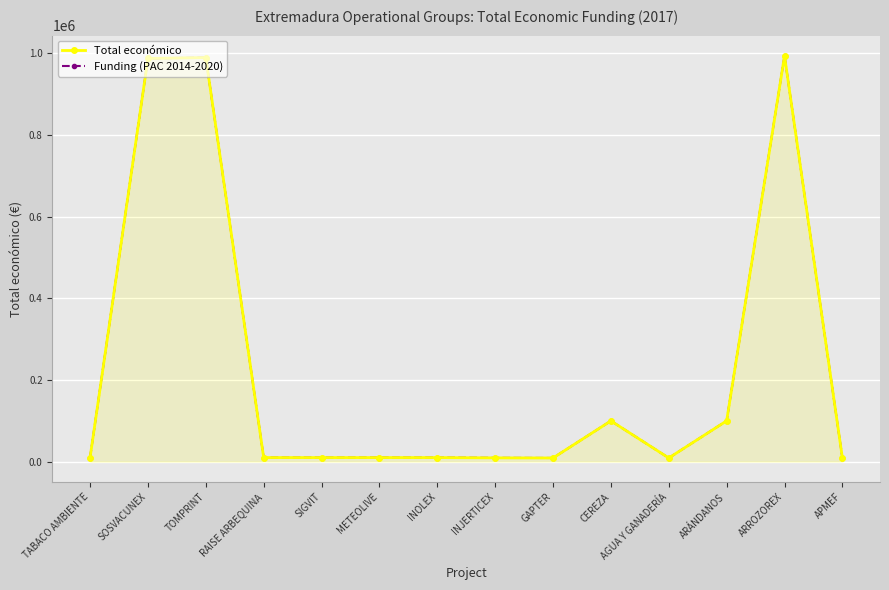

Which series has the largest total across all categories?

Total económico